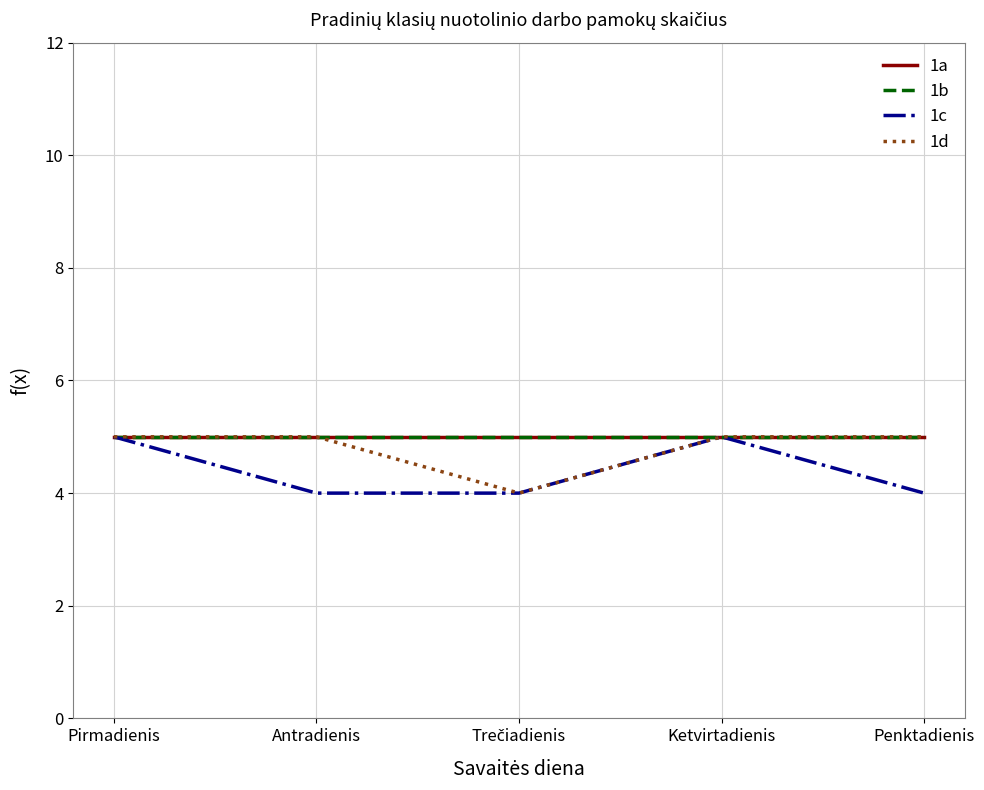

Does the chart display data point markers on the line(s)?

No